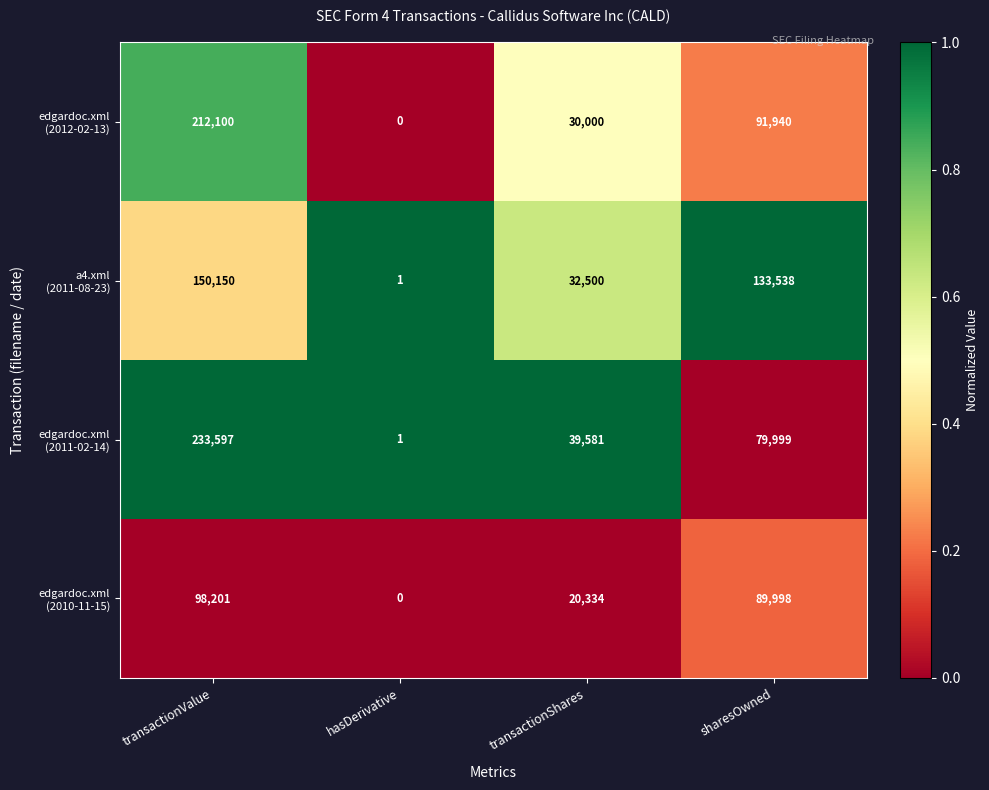

At which category is the sum across all series the highest?

transactionValue